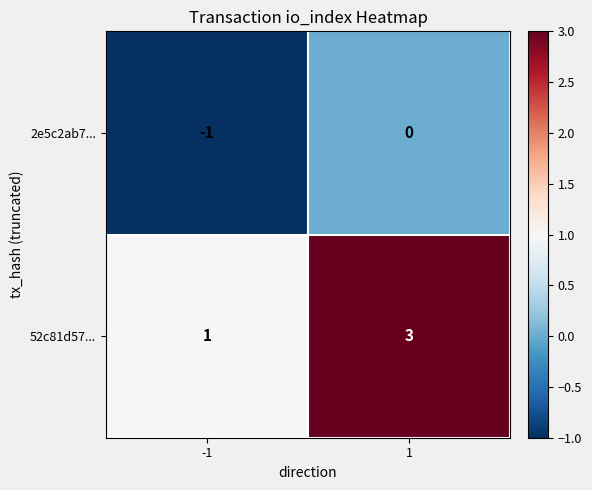

Between -1 and 1, which series saw the biggest shift?

52c81d57...